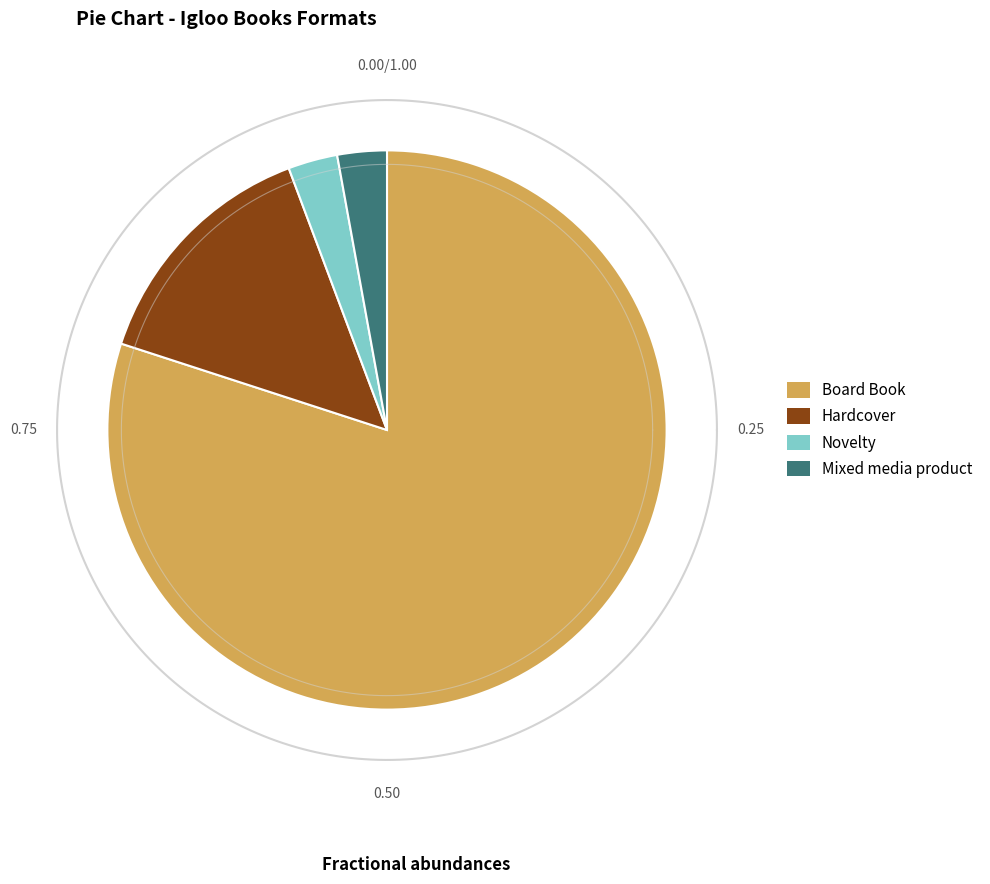

Is it true that Mixed media product is 1% of the pie?

False